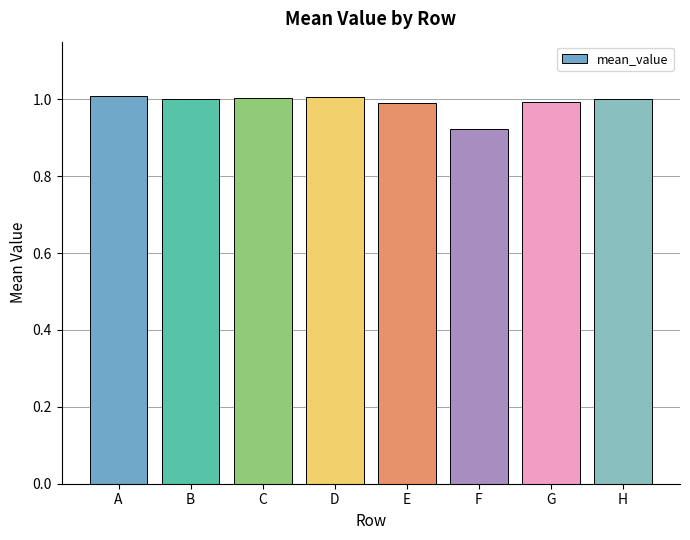

The chart shows a value of 1.0 at B. True or false?

True